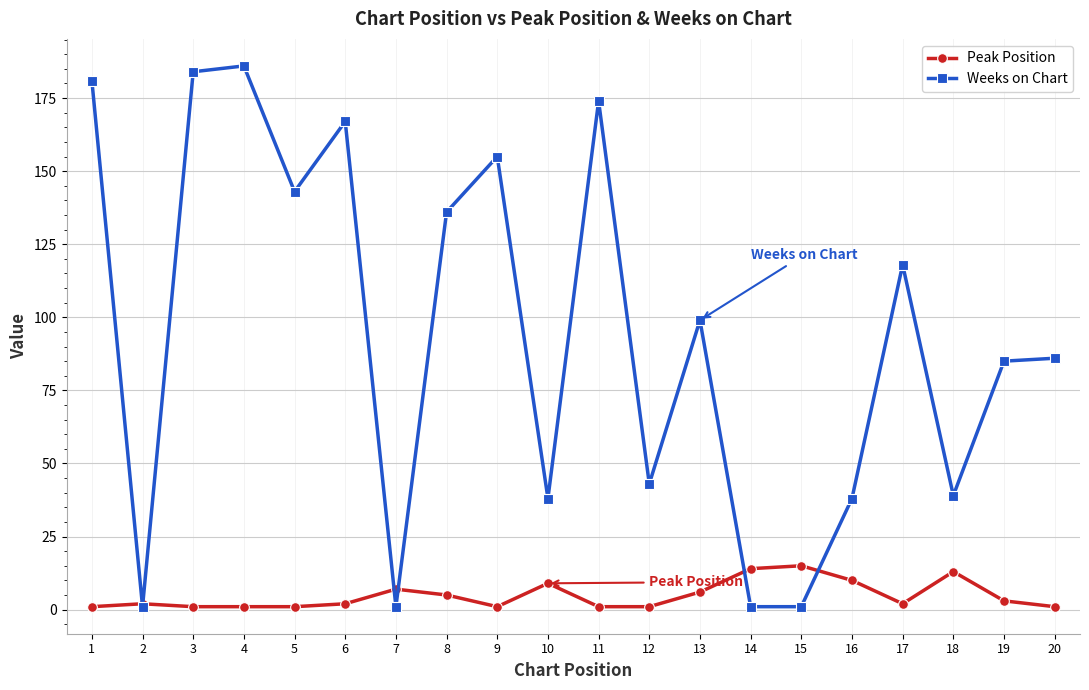

Is this an area chart (filled region under the line)?

No